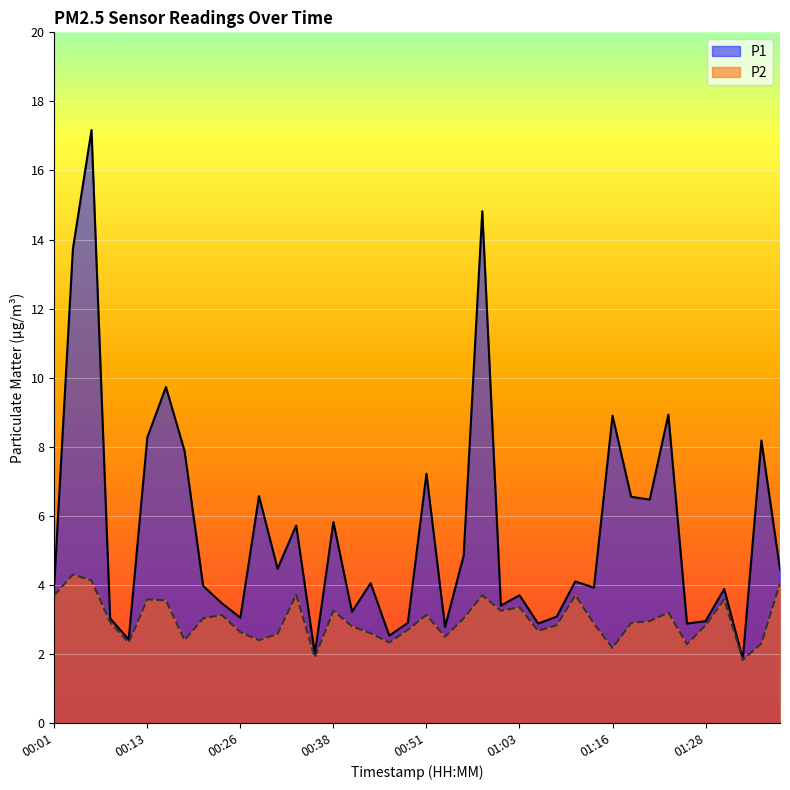

True or false: P1 has more than 1 points higher than both neighbors.

True